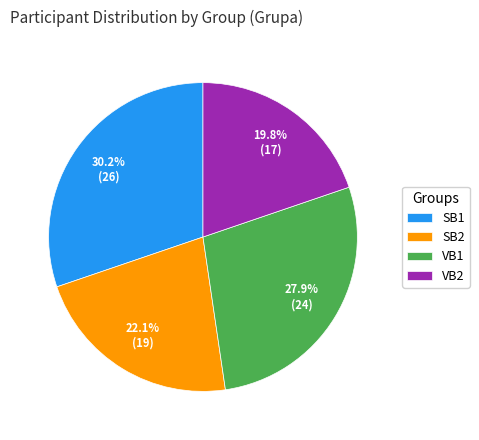

What is the ratio of the value at VB2 to the value at SB1?

0.7